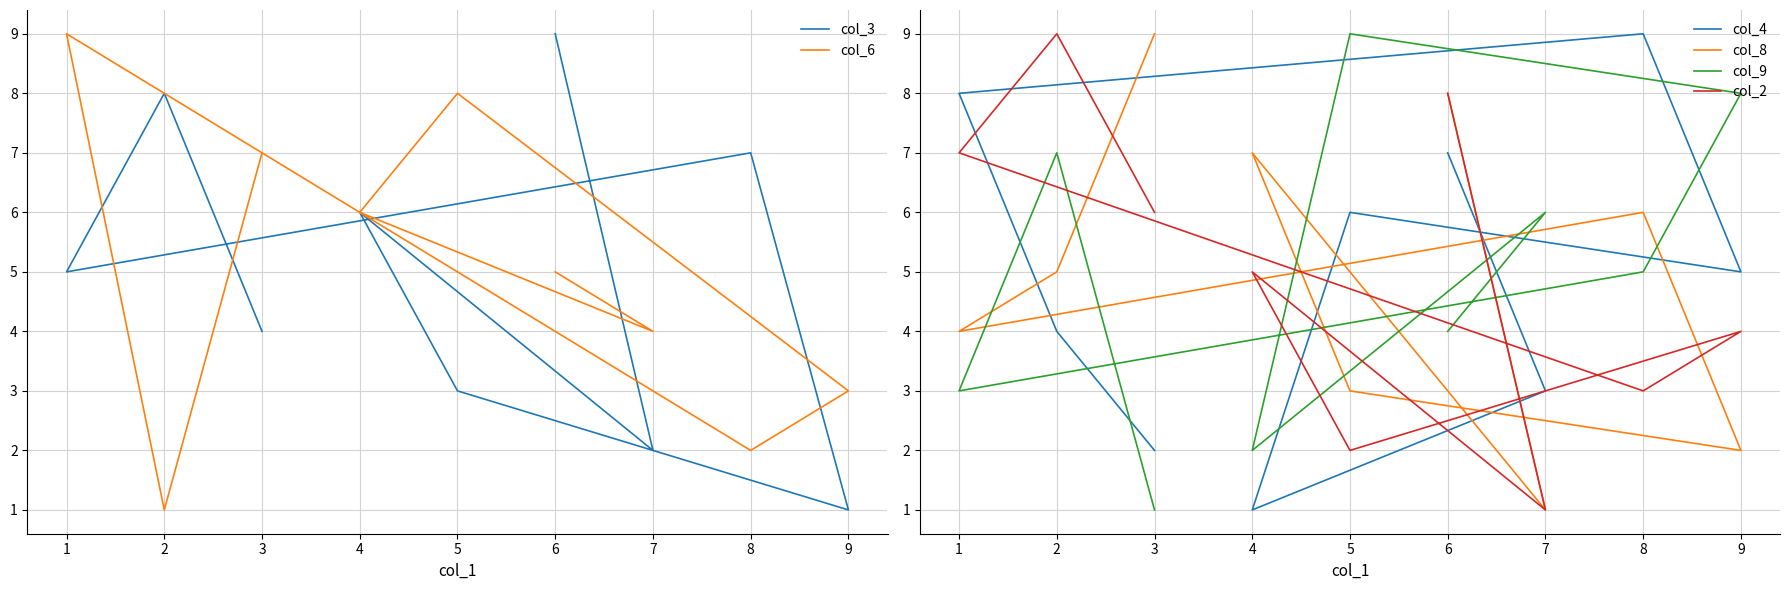

How many lines are shown in the chart?

6